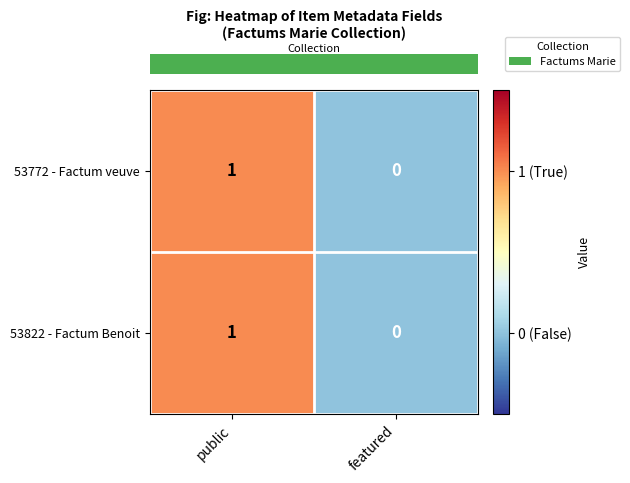

Rank the categories by 53772 - Factum veuve value from lowest to highest.

featured, public